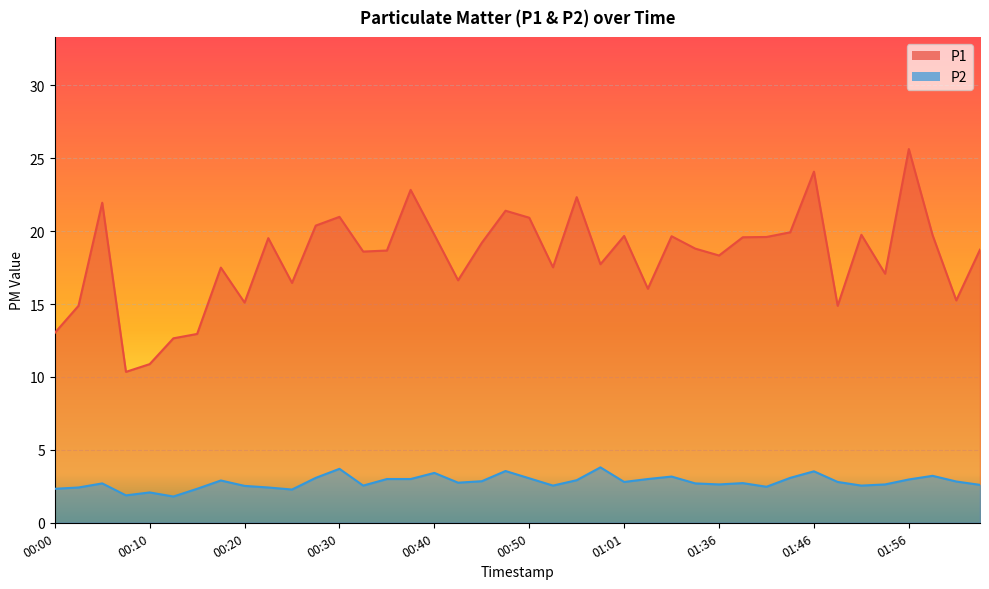

What is the maximum value shown in the chart?

25.6